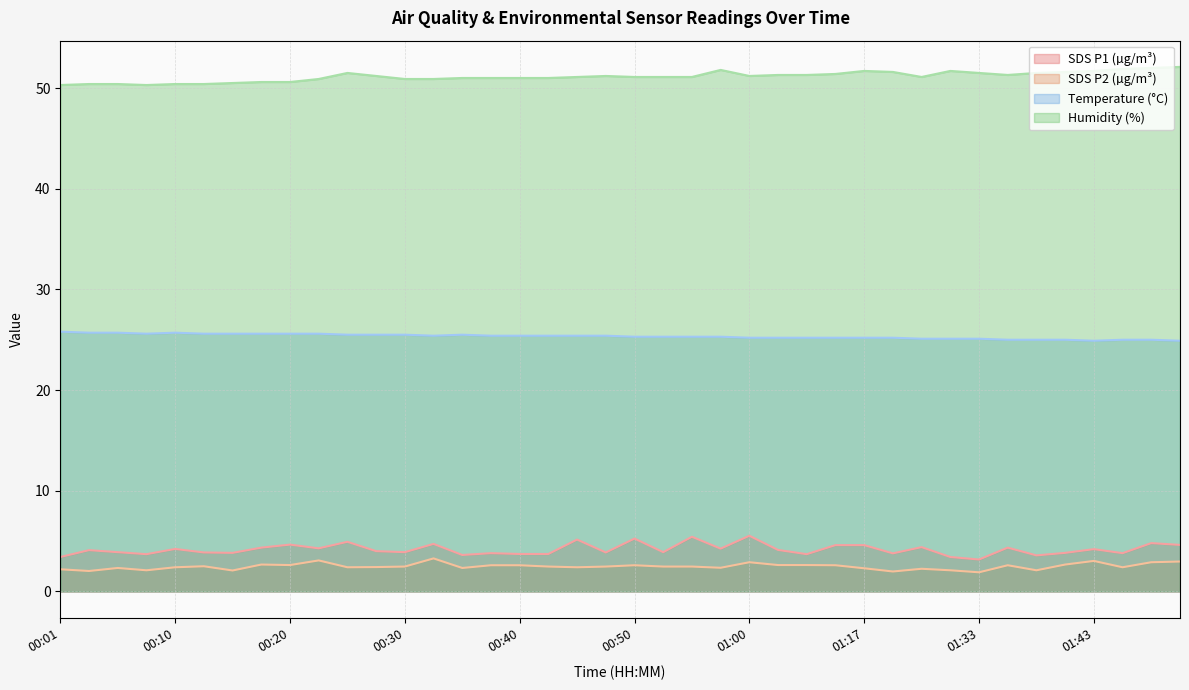

At how many categories does at least one series exceed 43?

40